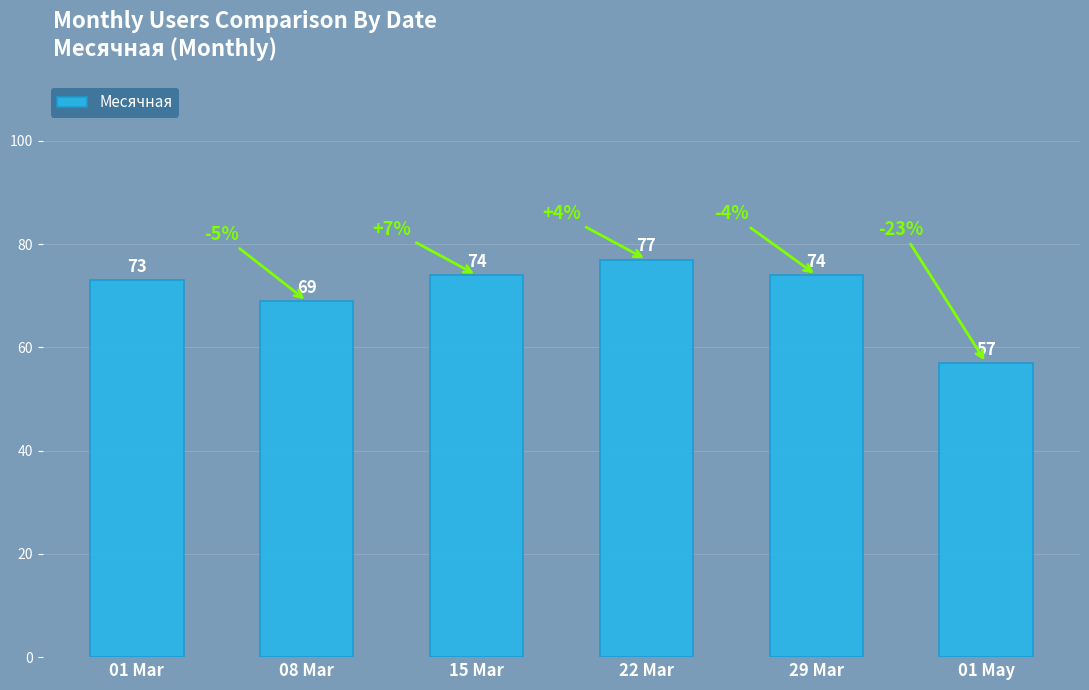

What is the label of the 4th bar from the right?

15 Mar